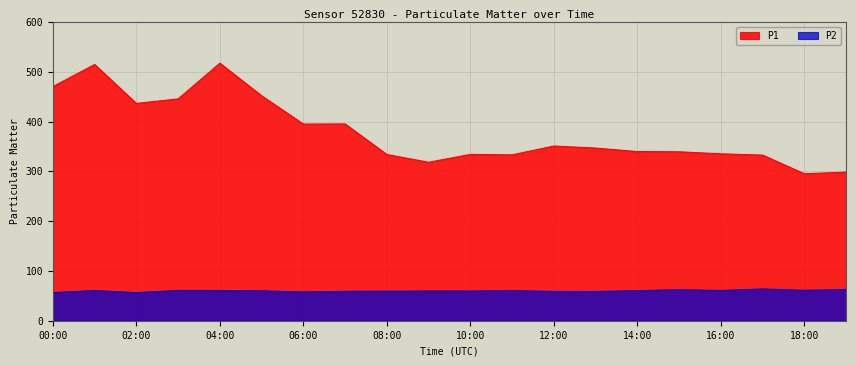

True or false: P1 and P2 cross at least once.

False